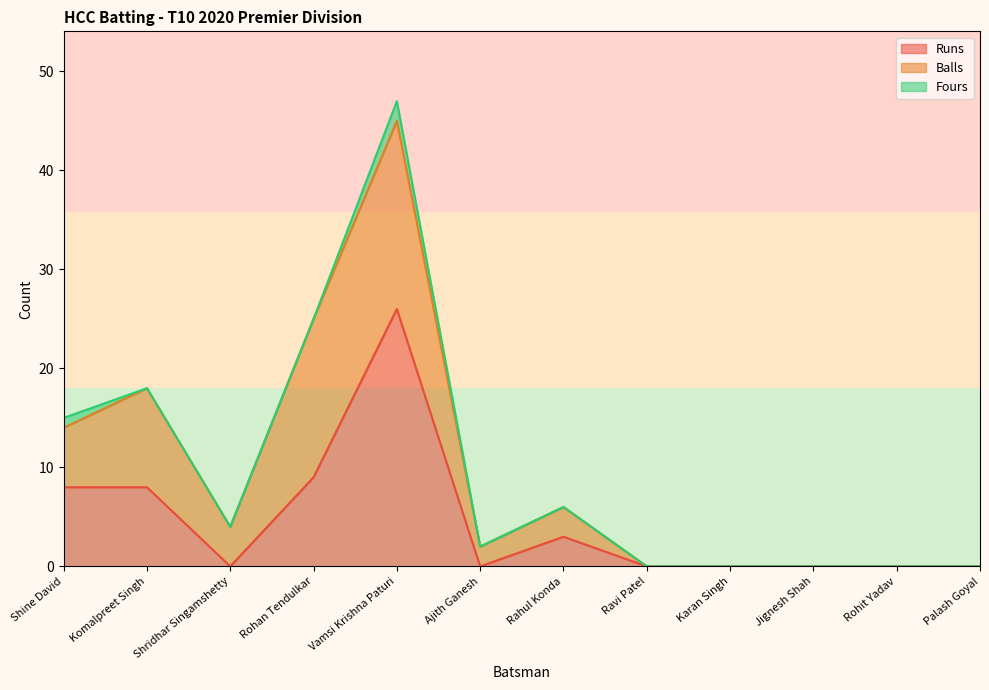

Does the chart have visible grid lines?

No